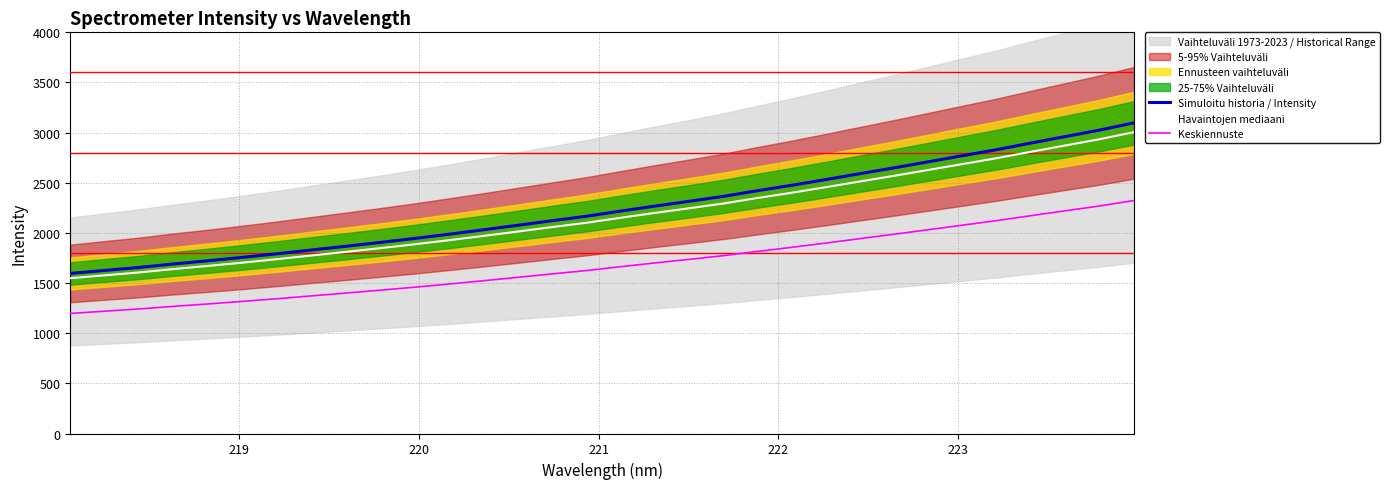

True or false: Havaintojen mediaani and Keskiennuste cross at least once.

False